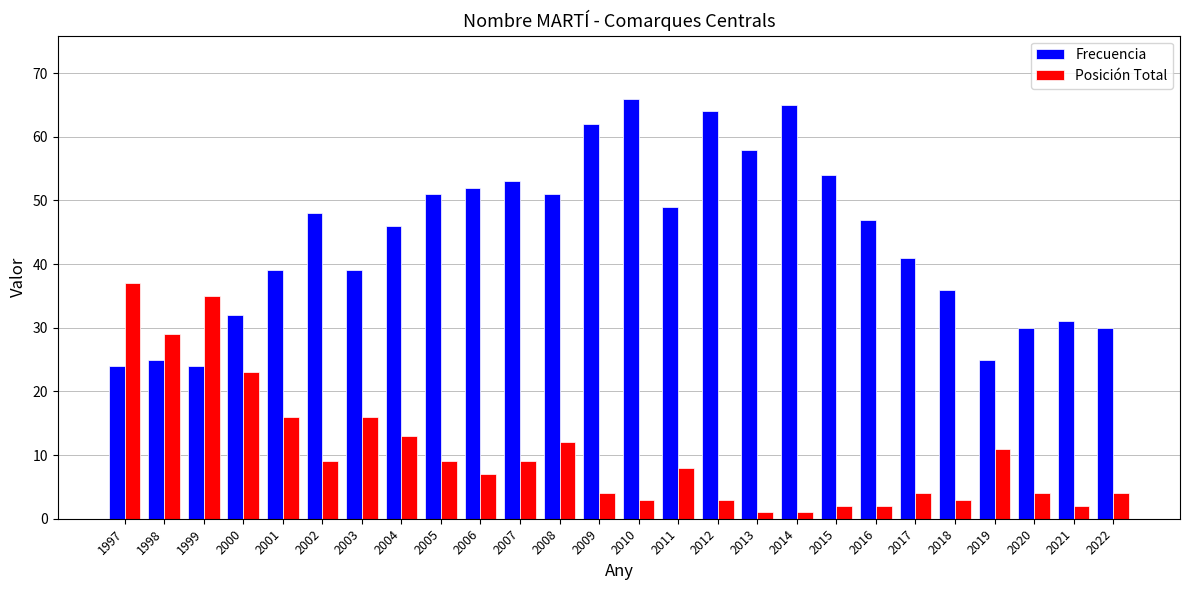

Are the bars grouped side by side (vs. stacked)?

Yes